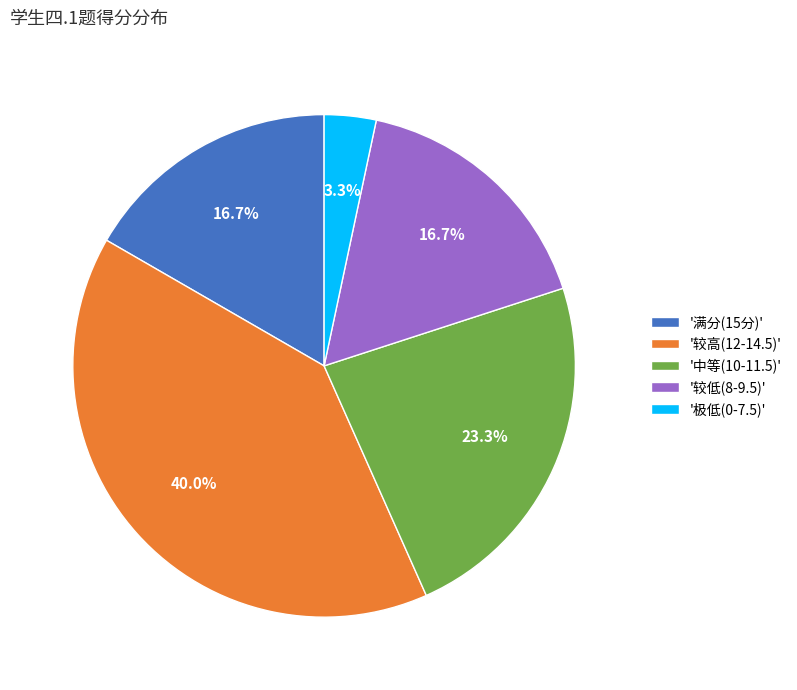

Which slice is the largest?

'较高(12-14.5)'